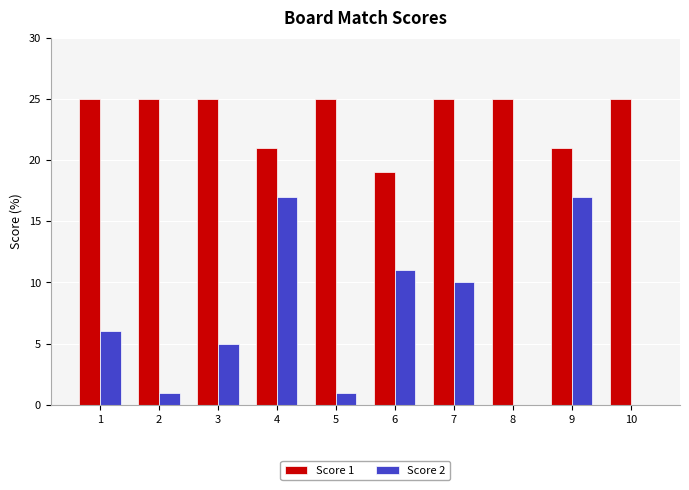

Between 3 and 9, which series saw the biggest shift?

Score 2